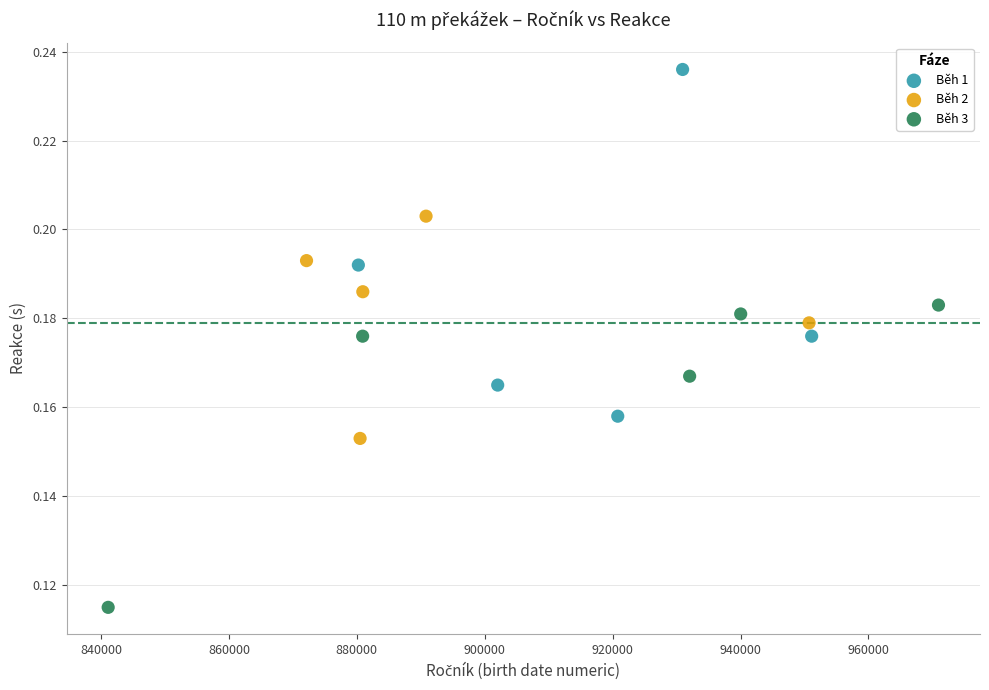

Which series has the widest spread of Y values?

Běh 1